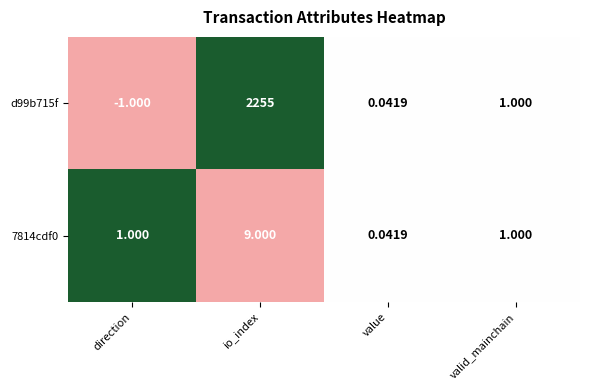

Is the value of d99b715f at value greater than the value of 7814cdf0 at valid_mainchain?

No